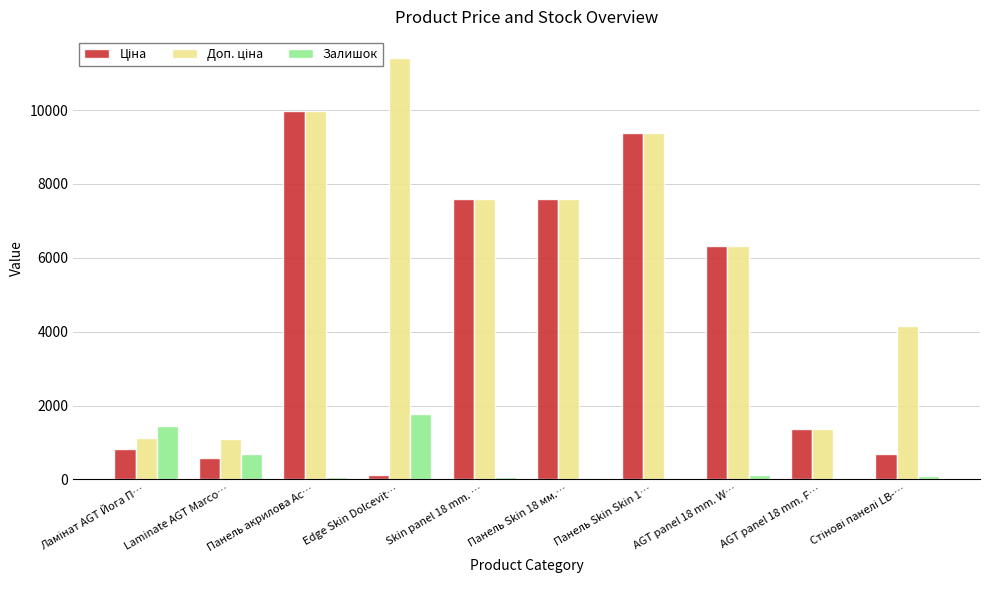

Reading left to right, what are all the values shown in this chart?

Ціна: Ламінат AGT Йога П…=818.5	Laminate AGT Marco…=589.9	Панель акрилова Ac…=9975.0	Edge Skin Dolcevit…=114.1	Skin panel 18 mm. …=7596.5	Панель Skin 18 мм.…=7596.5	Панель Skin Skin 1…=9384.0	AGT panel 18 mm. W…=6308.8	AGT panel 18 mm. F…=1375.4	Стінові панелі LB-…=694.3
Доп. ціна: Ламінат AGT Йога П…=1109.2	Laminate AGT Marco…=1081.7	Панель акрилова Ac…=9975.0	Edge Skin Dolcevit…=11410.0	Skin panel 18 mm. …=7596.5	Панель Skin 18 мм.…=7596.5	Панель Skin Skin 1…=9384.0	AGT panel 18 mm. W…=6308.8	AGT panel 18 mm. F…=1375.0	Стінові панелі LB-…=4165.6
Залишок: Ламінат AGT Йога П…=1455.0	Laminate AGT Marco…=692.0	Панель акрилова Ac…=70.0	Edge Skin Dolcevit…=1783.0	Skin panel 18 mm. …=56.0	Панель Skin 18 мм.…=43.0	Панель Skin Skin 1…=34.0	AGT panel 18 mm. W…=114.0	AGT panel 18 mm. F…=20.0	Стінові панелі LB-…=106.0